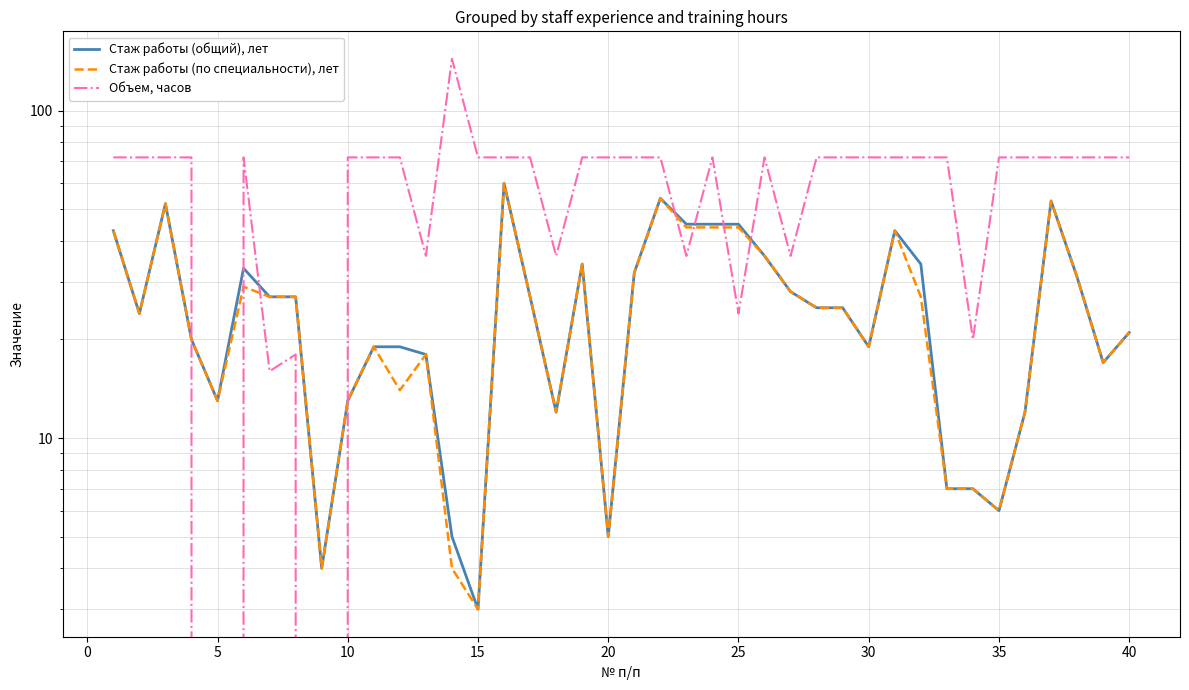

Which series has the largest range (max minus min)?

Объем, часов